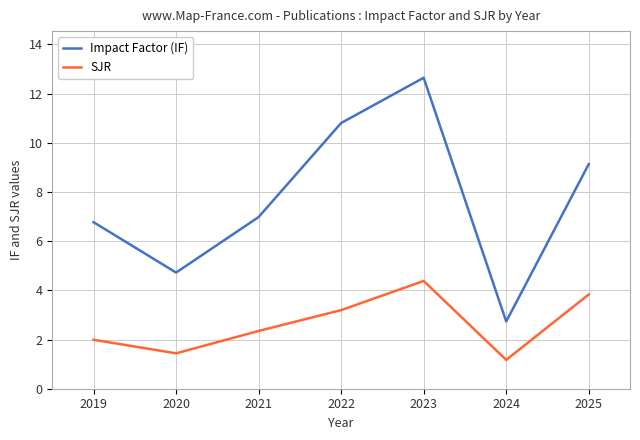

Reading left to right, list all the values displayed in this chart.

Impact Factor (IF): 2019=6.8	2020=4.7	2021=7.0	2022=10.8	2023=12.6	2024=2.7	2025=9.1
SJR: 2019=2.0	2020=1.4	2021=2.3	2022=3.2	2023=4.4	2024=1.2	2025=3.8